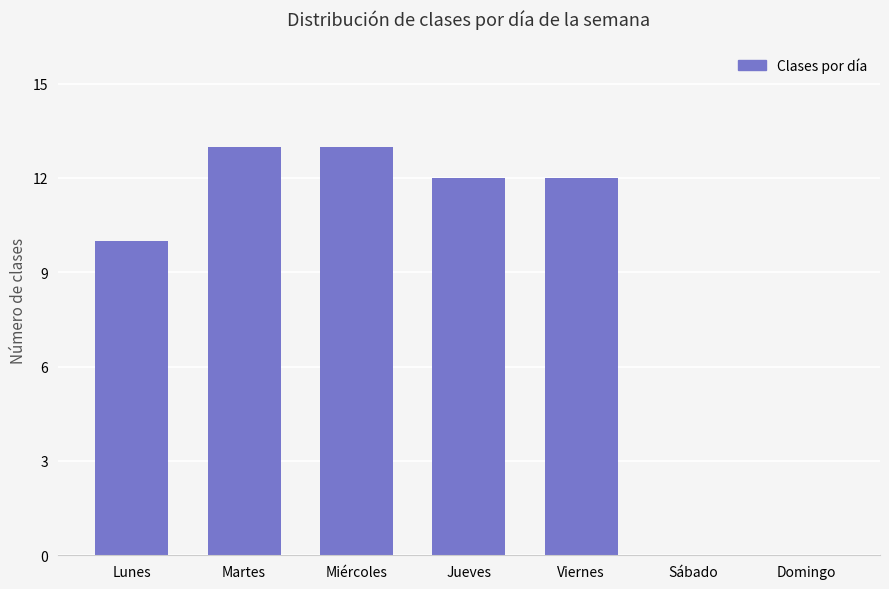

Which has a higher value, Lunes or Viernes?

Viernes